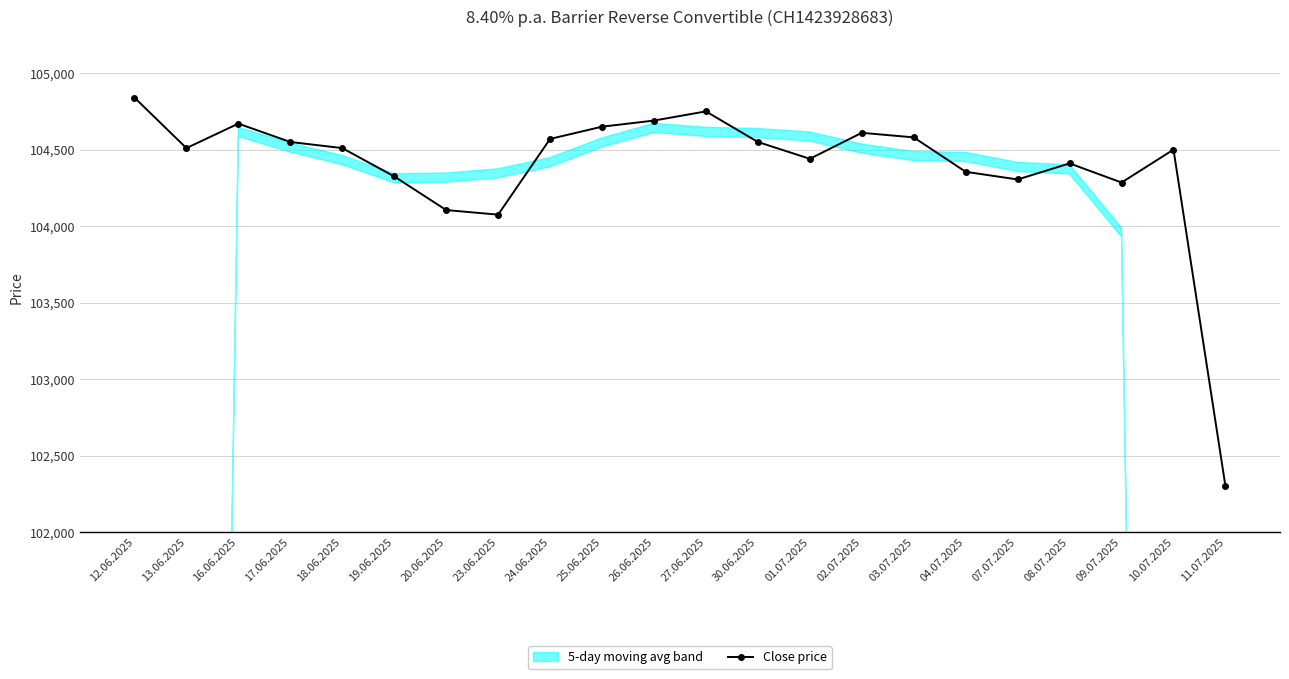

How many lines are shown in the chart?

1